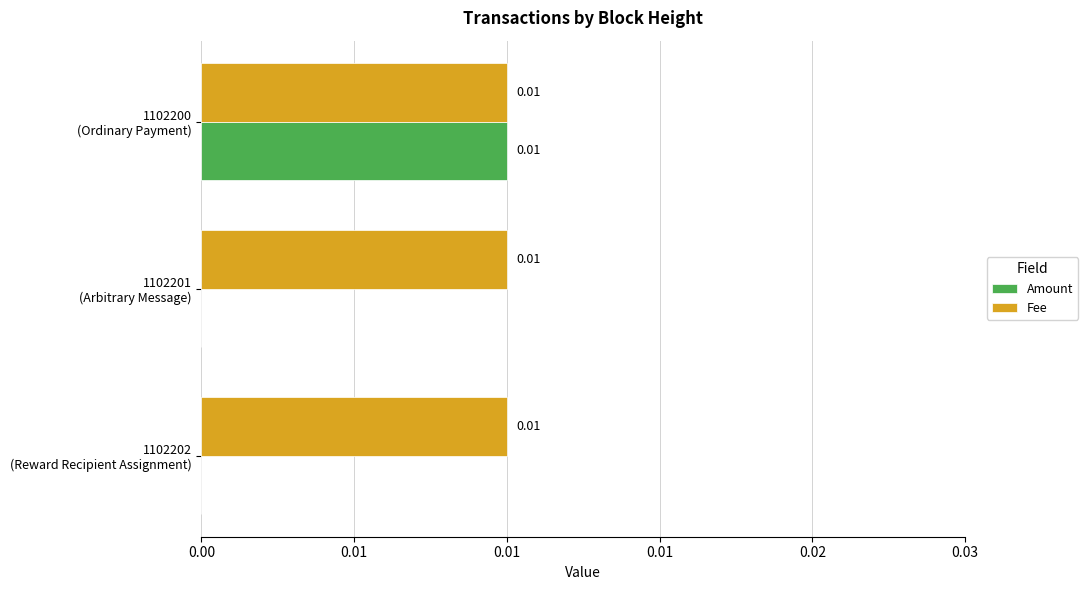

What are all the series names shown in the legend?

Amount, Fee